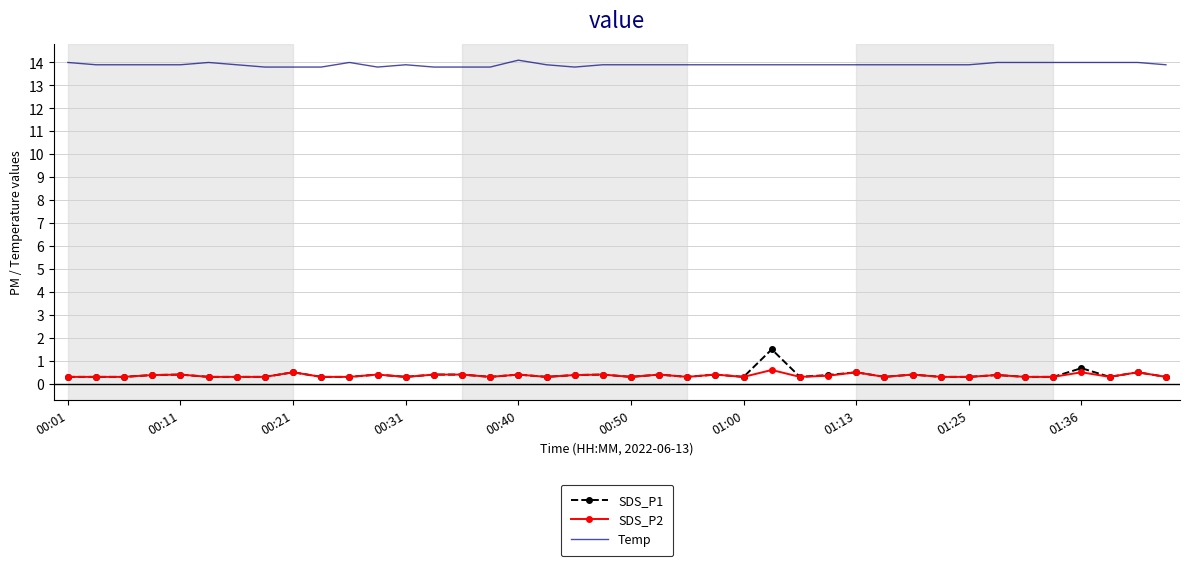

True or false: Temp and SDS_P1 intersect in this chart.

False